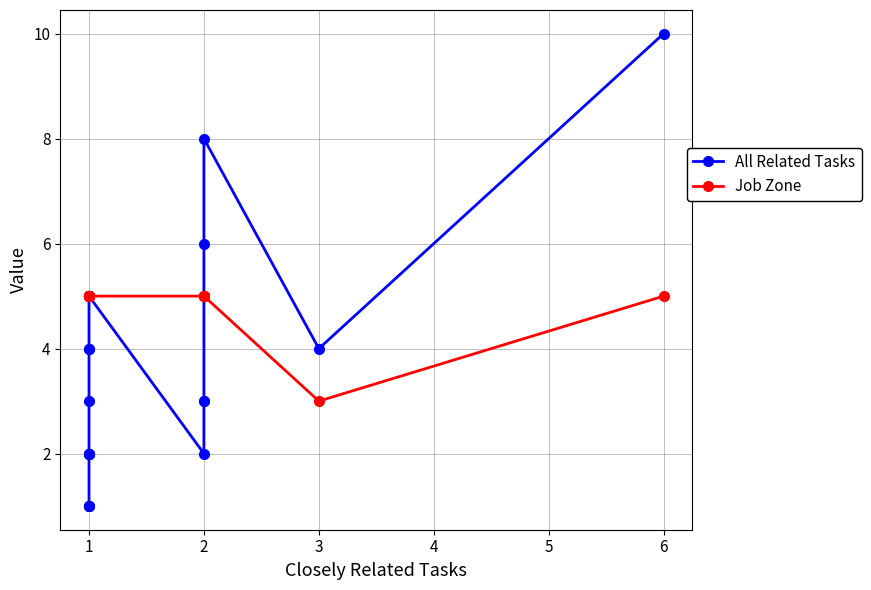

At how many categories does at least one series exceed 9?

1